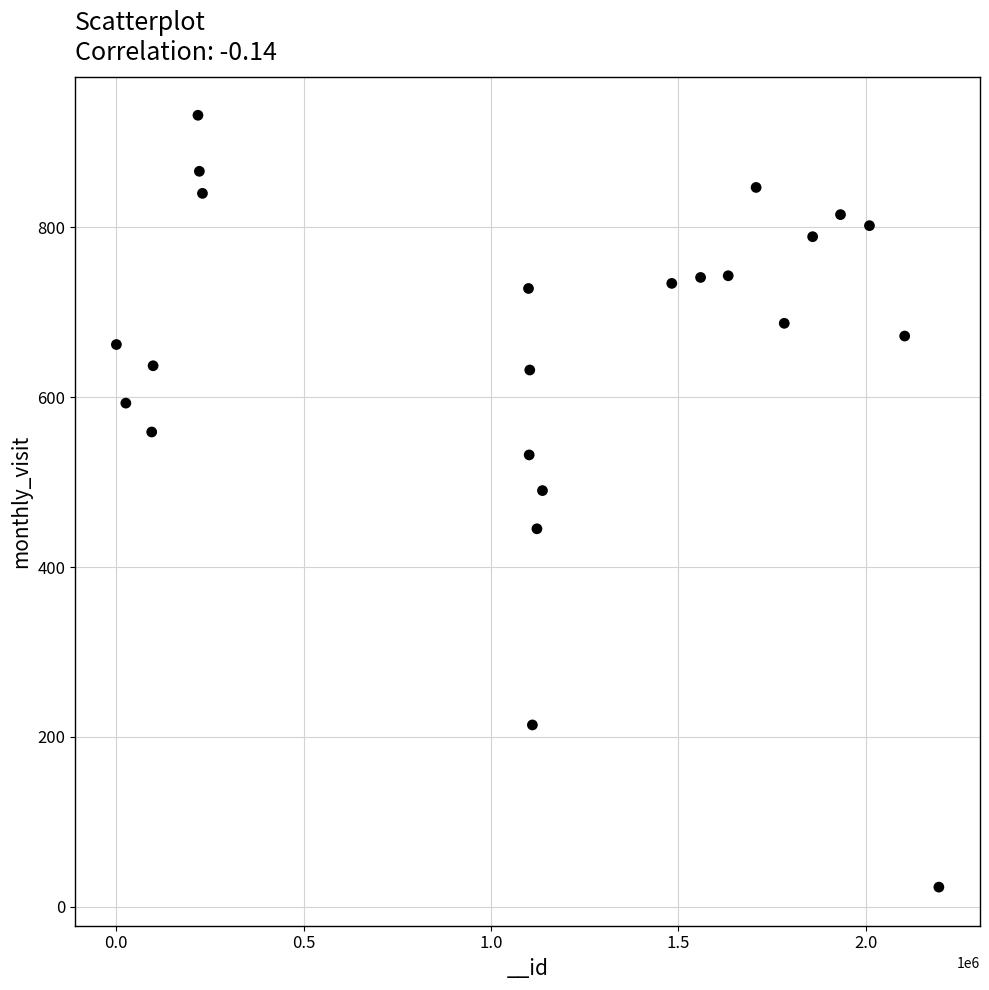

What is the range of X values (max minus min)?

2195319